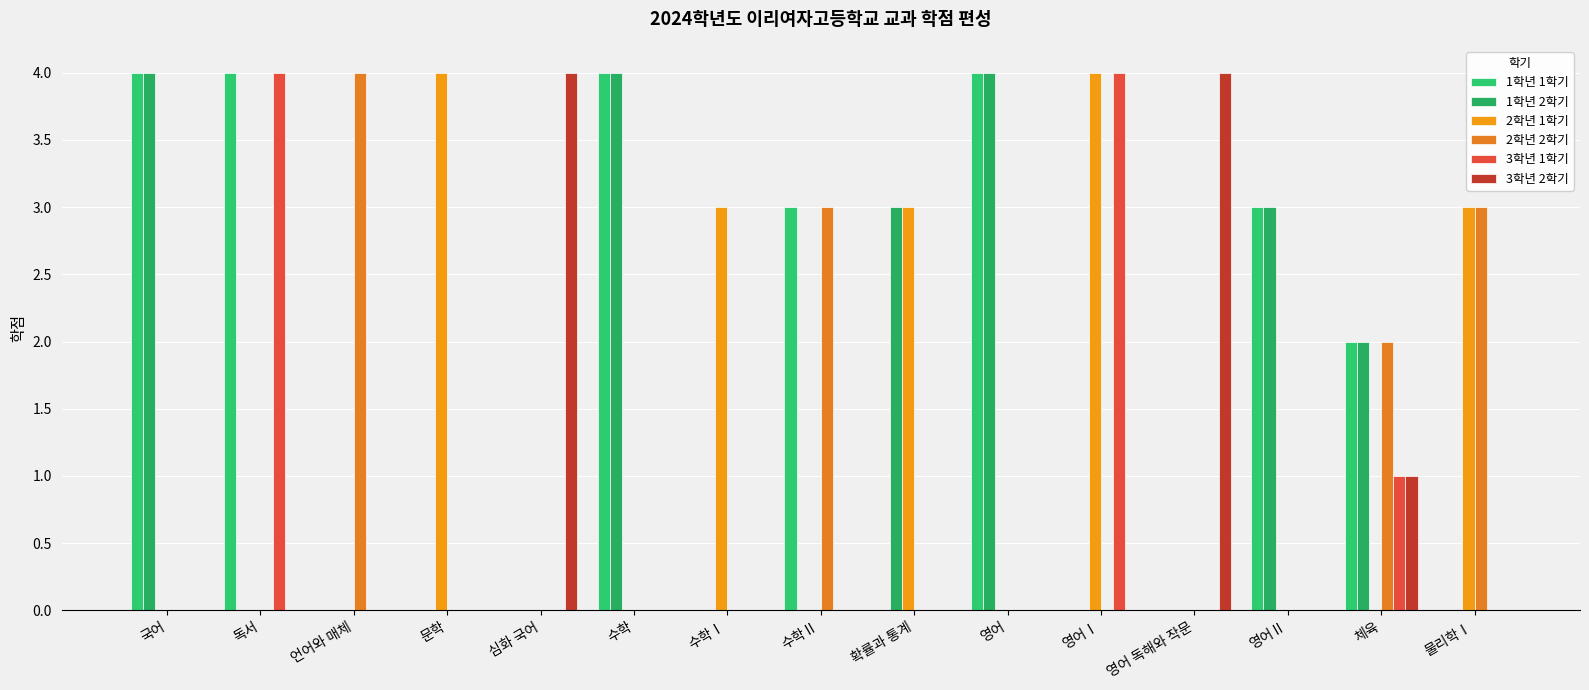

Is the value of 1학년 1학기 at 국어 greater than the value of 2학년 2학기 at 문학?

Yes